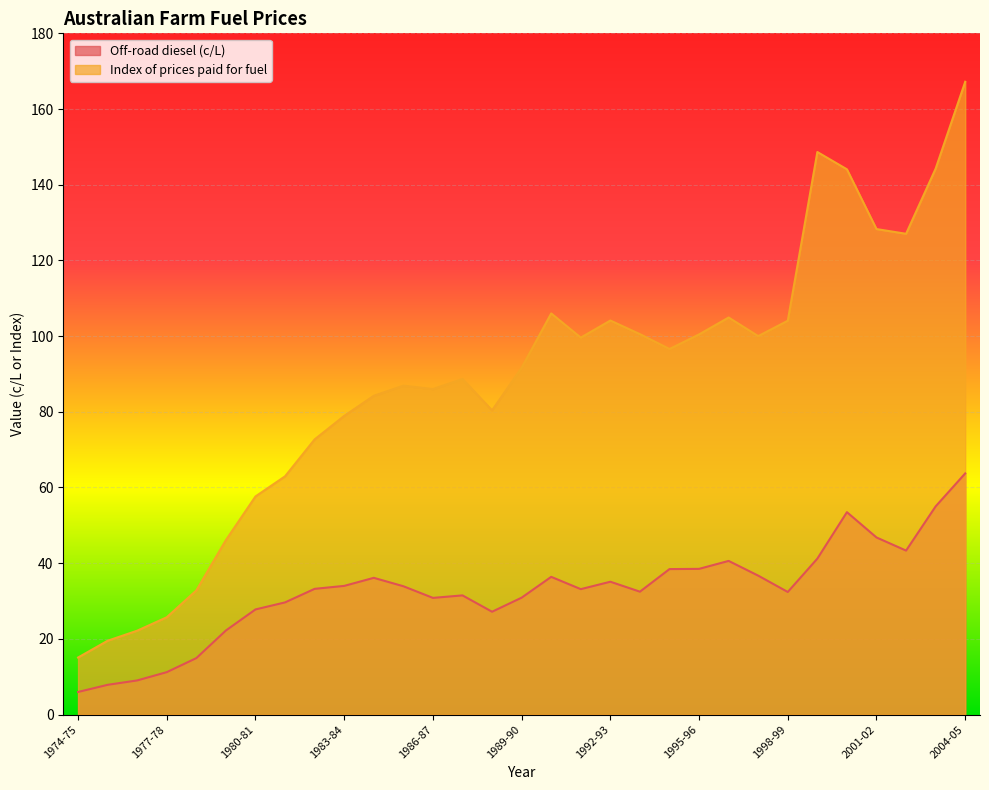

True or false: Off-road diesel (c/L) and Index of prices paid for fuel cross at least once.

False